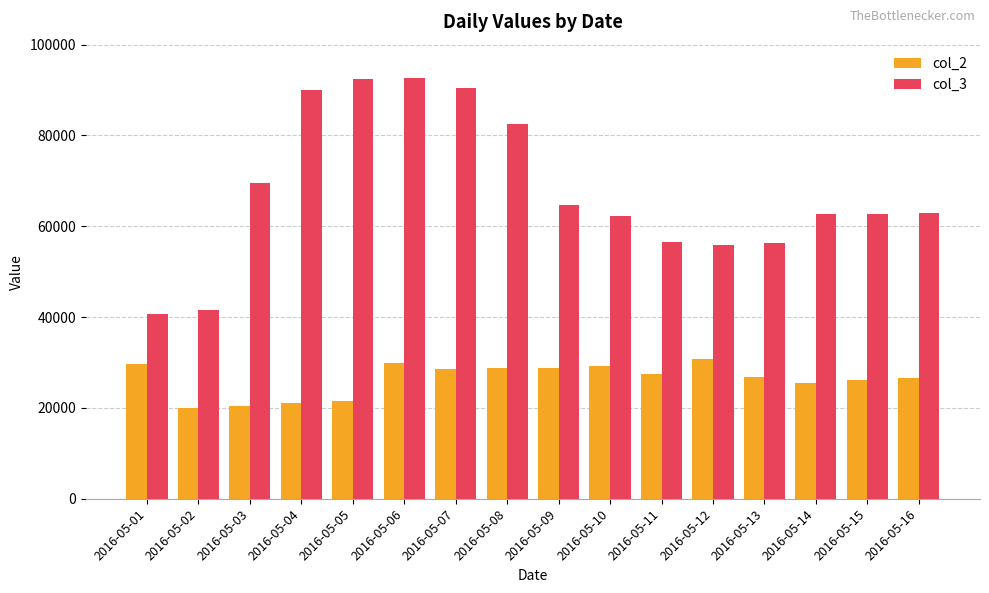

Where does the col_2 series first go above 27377?

2016-05-01